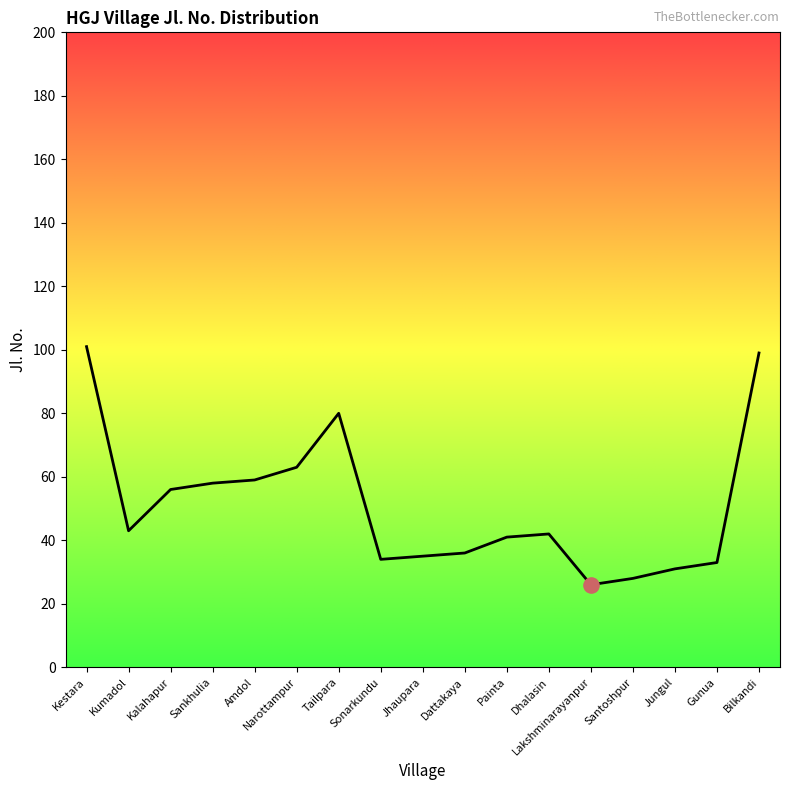

What is the change in value from Narottampur to Gunua?

-30